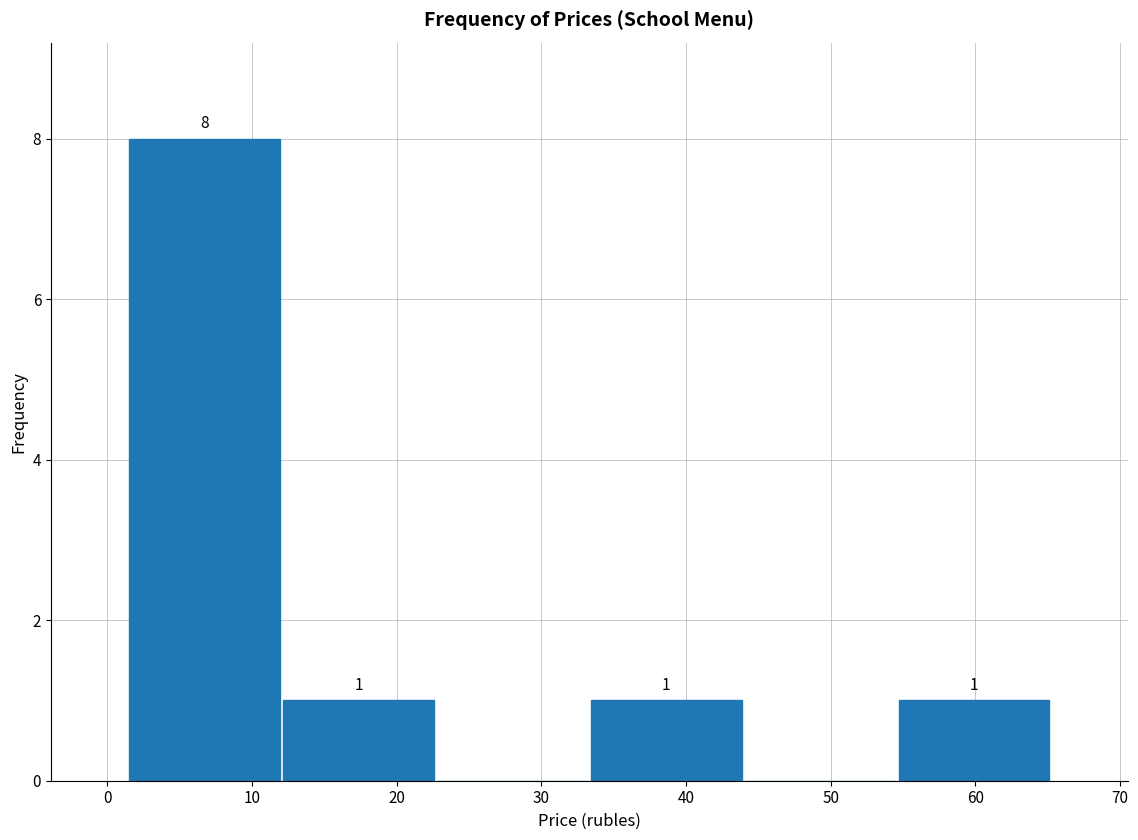

Which range on the x-axis has the tallest bar?

1 to 12